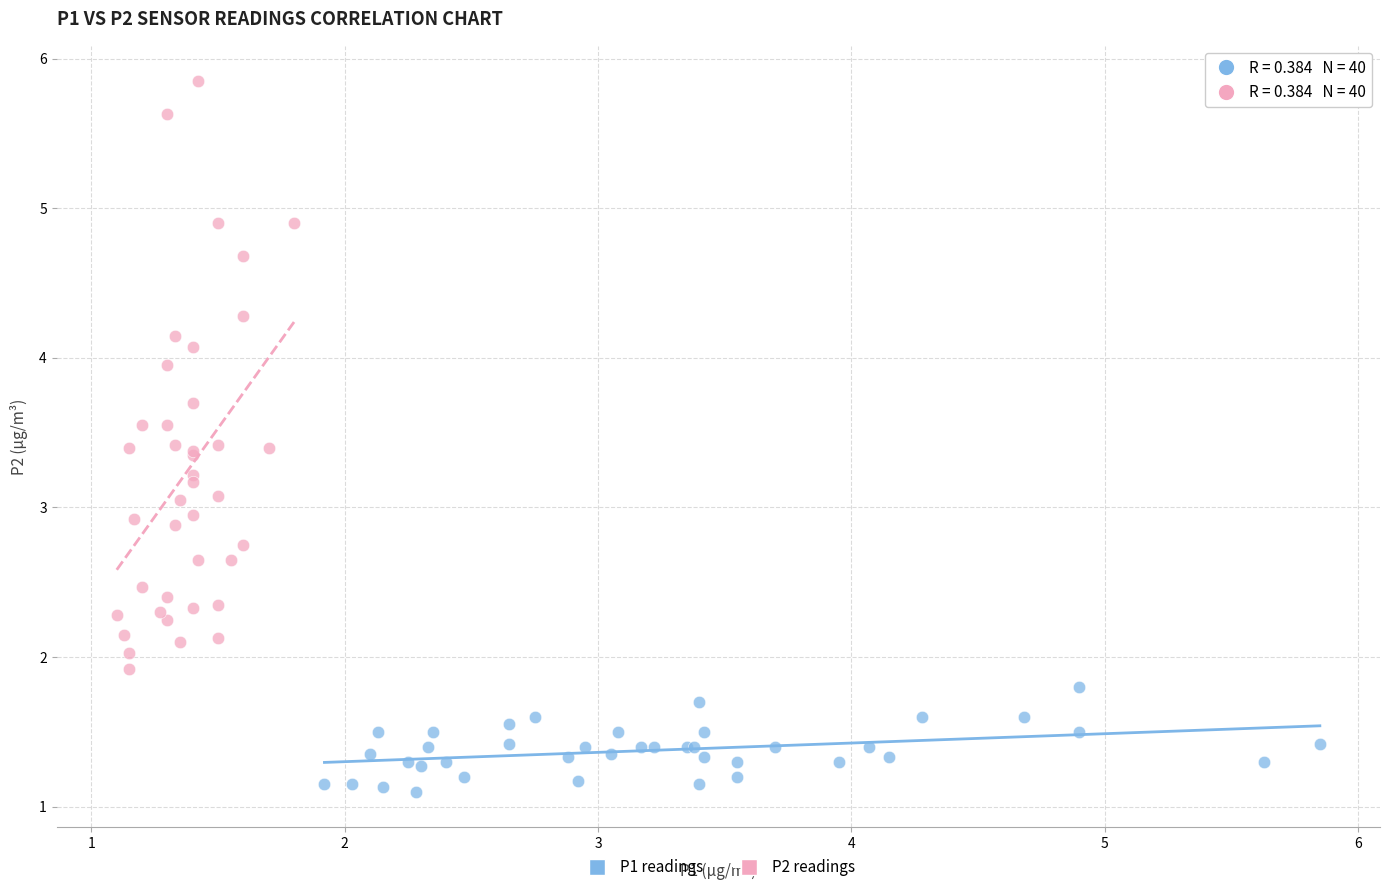

Which series reaches the maximum Y coordinate?

P2 readings